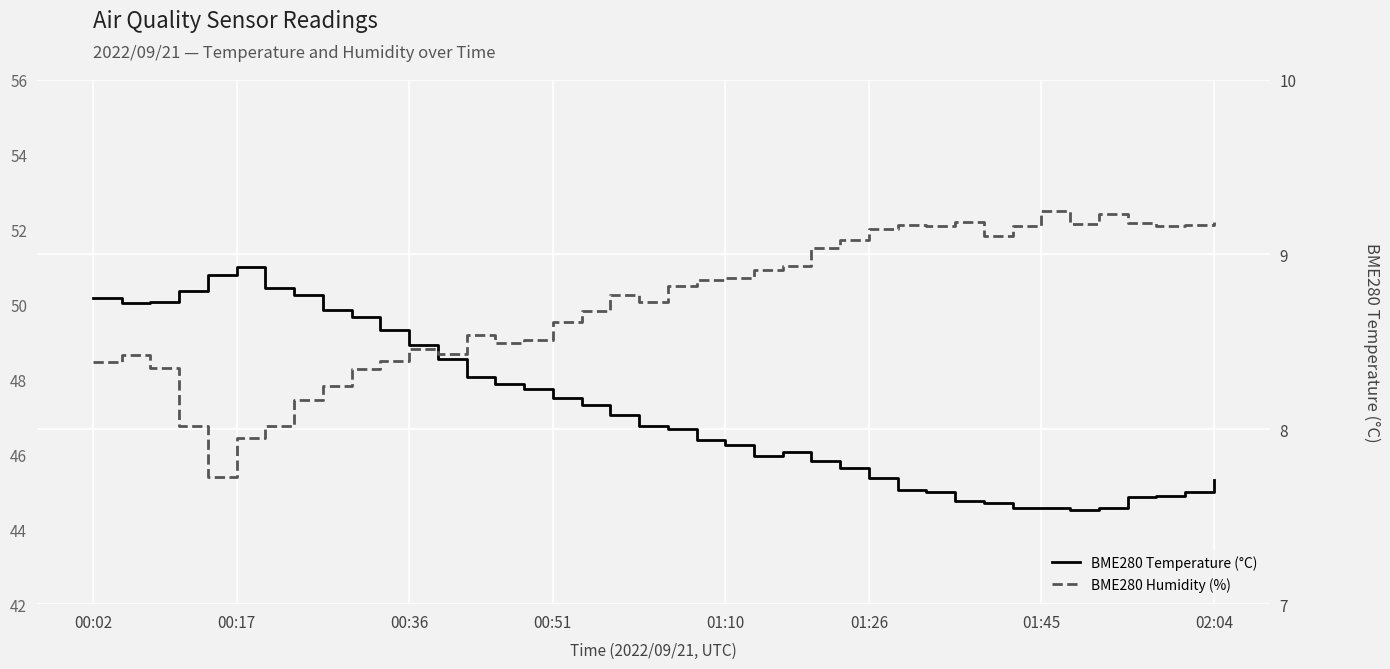

In BME280 Temperature (°C), how many points are lower than both neighbors (excluding endpoints)?

3